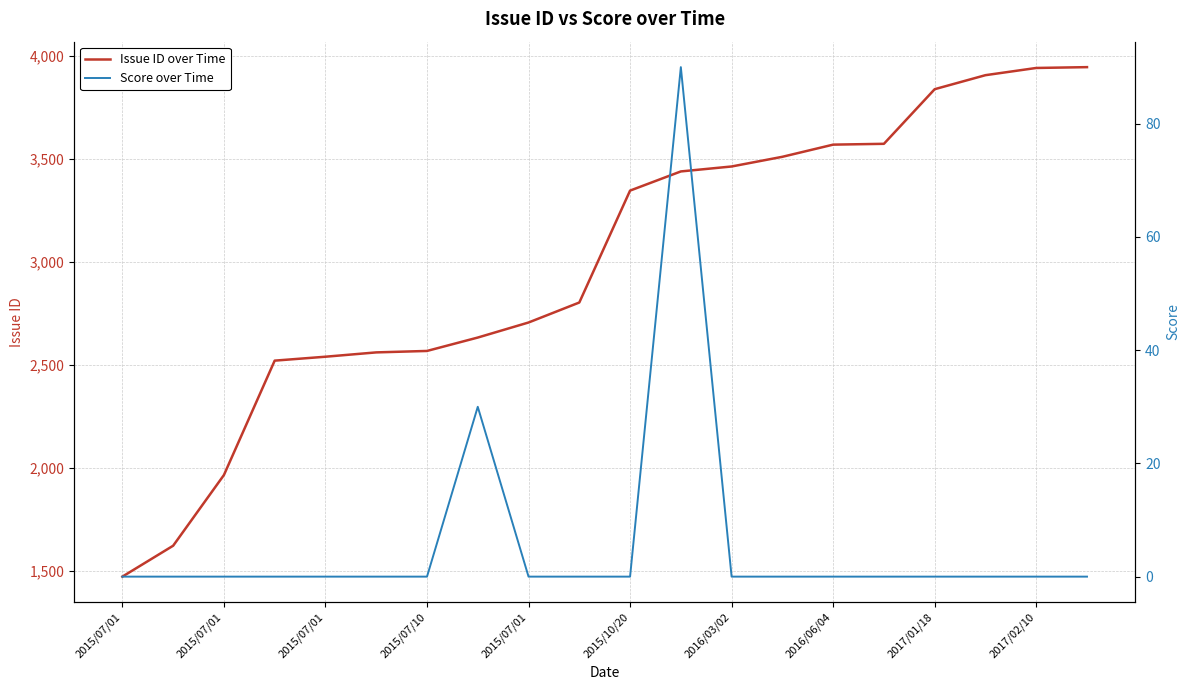

At 19, list the series in order from largest to smallest.

Issue ID over Time, Score over Time